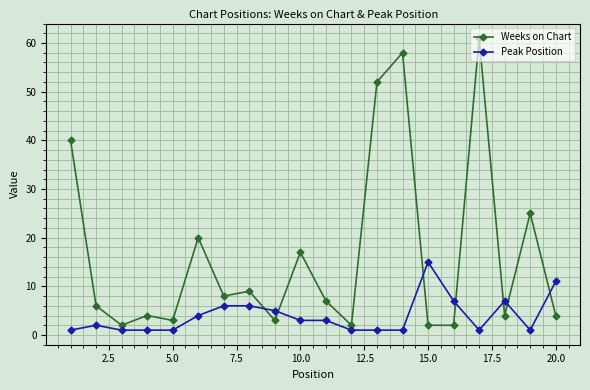

What is the difference between the maximum and minimum values in the Peak Position series?

14